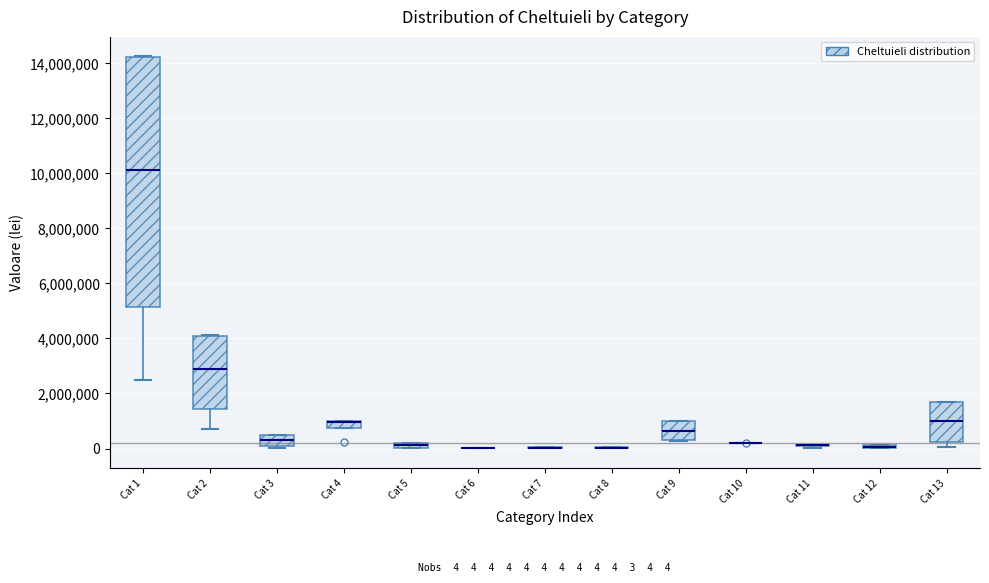

Comparing the boxes themselves (not the whiskers), which one is the tallest?

Cat 1